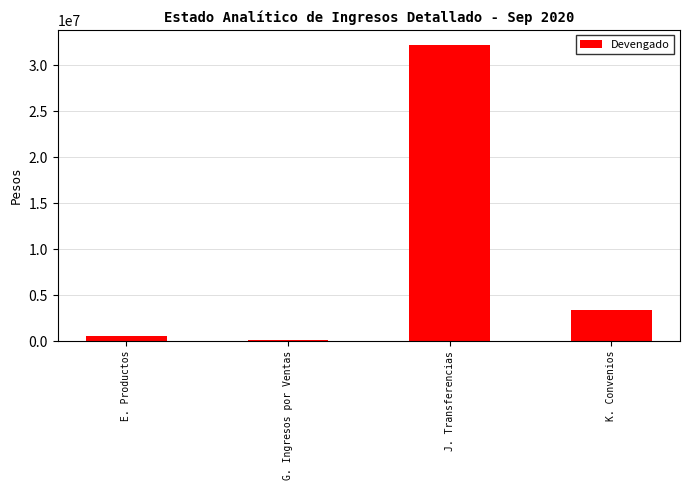

What is the label of the 4th bar from the right?

E. Productos